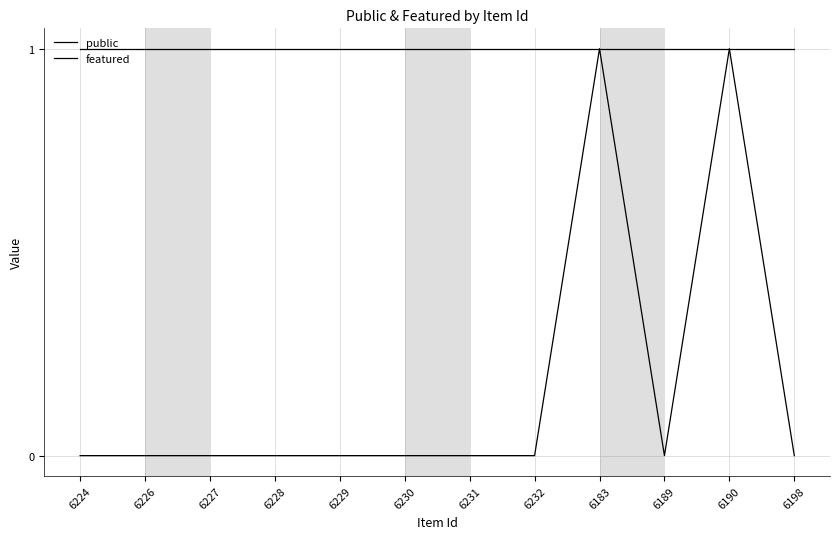

What value does the public series have at 6226?

1